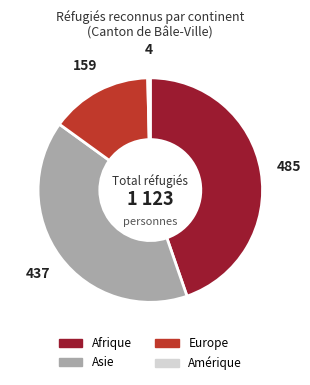

How many slices are in this pie chart?

4